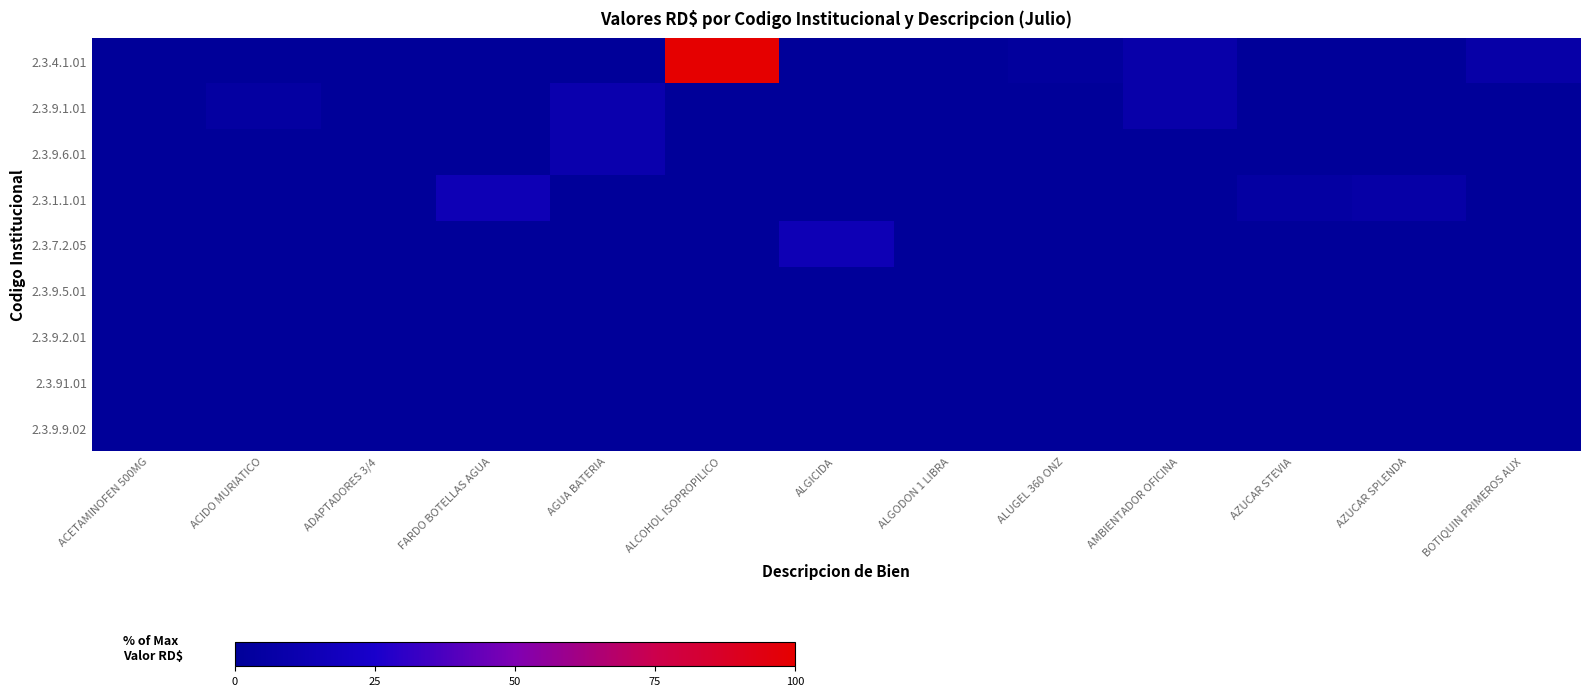

At AGUA BATERIA, list the series in order from smallest to largest.

2.3.4.1.01, 2.3.1.1.01, 2.3.7.2.05, 2.3.9.5.01, 2.3.9.2.01, 2.3.91.01, 2.3.9.9.02, 2.3.9.1.01, 2.3.9.6.01